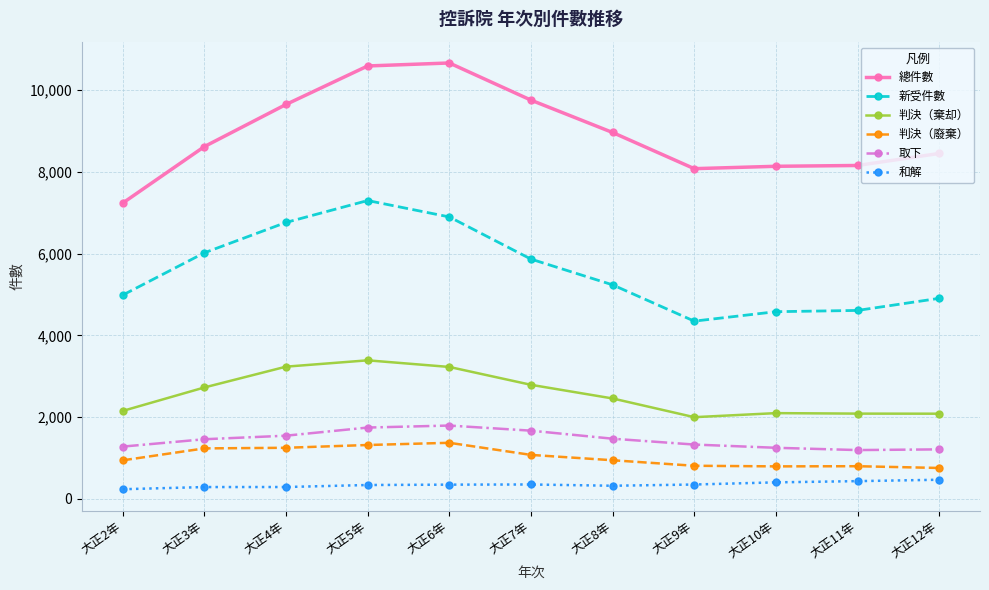

Which series has the widest spread of values?

總件數